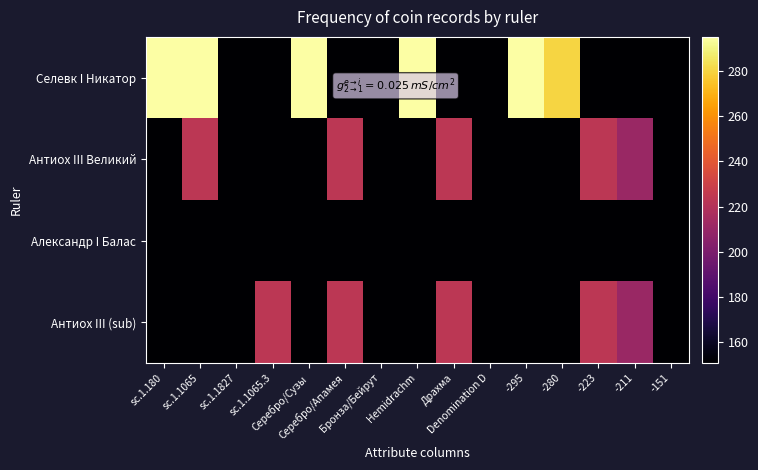

Which label corresponds to the largest value in the chart?

sc.1.180